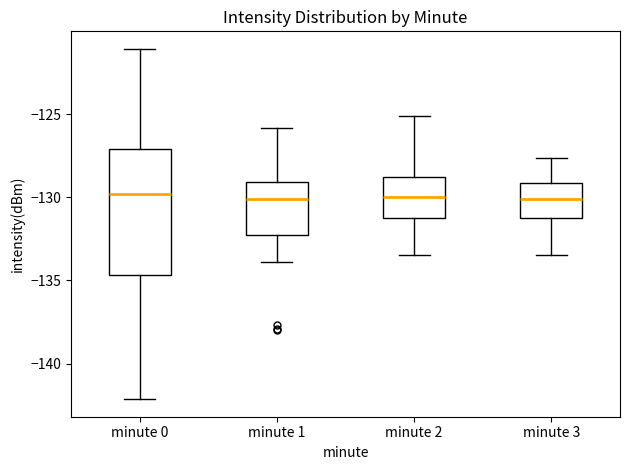

Reading left to right, transcribe this box plot: for each box, give where its median line is, the range the box spans, and where its two whiskers end, as read against the y-axis. The values are not printed on the chart, so give them approximately, as read against the axis.

minute 0: median -130.0, box -134.5 to -127.0, whiskers -142.0 to -121.0
minute 1: median -130.0, box -132.5 to -129.0, whiskers -134.0 to -126.0
minute 2: median -130.0, box -131.0 to -129.0, whiskers -133.5 to -125.0
minute 3: median -130.0, box -131.0 to -129.0, whiskers -133.5 to -127.5